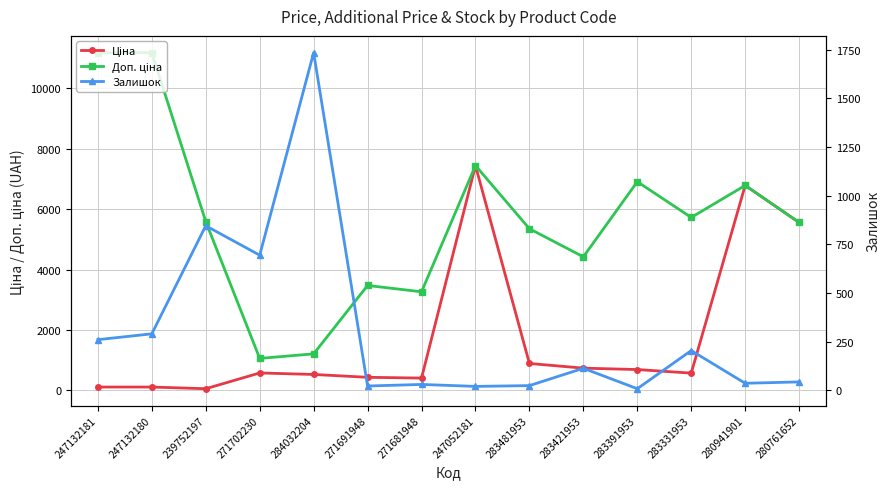

Where does the Ціна series first go above 578?

271702230